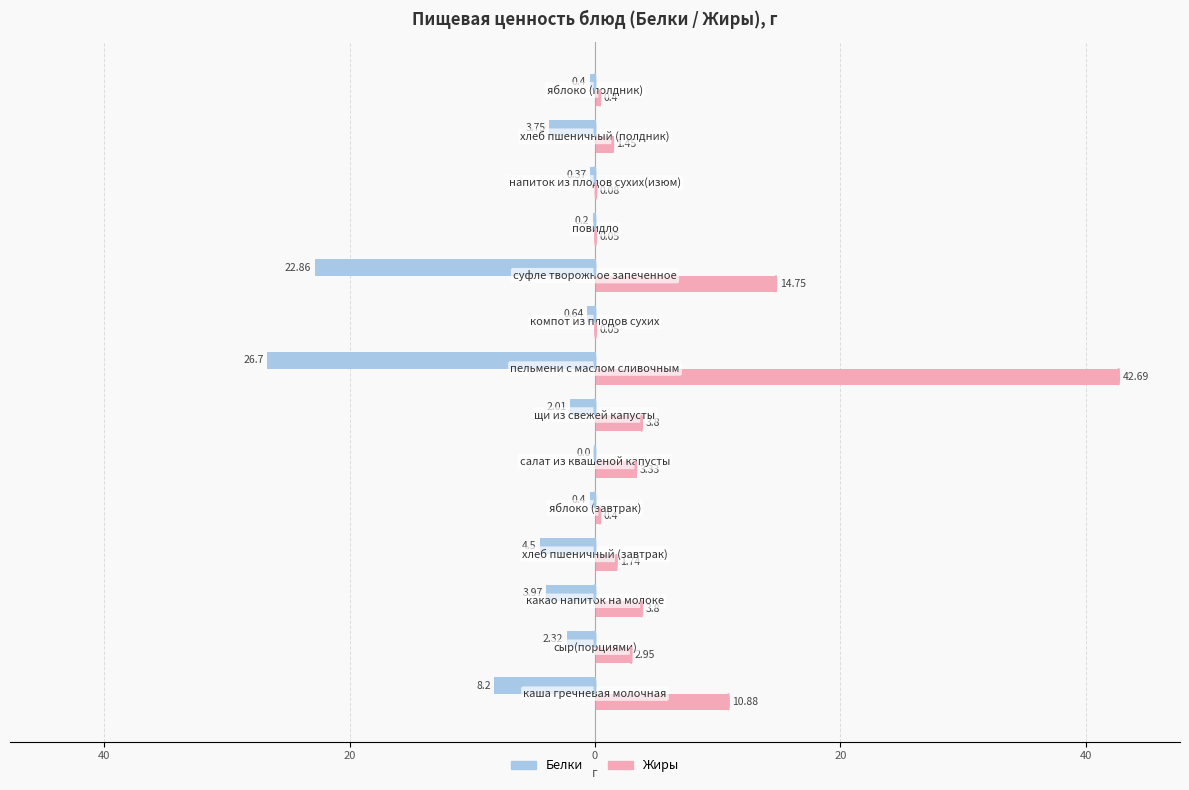

What are all the series names shown in the legend?

Белки, Жиры